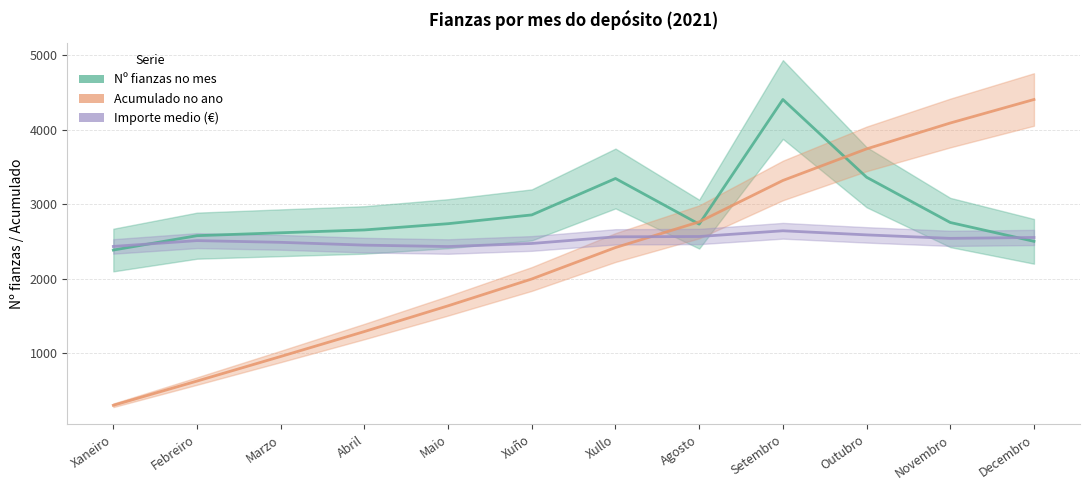

What is the label of the 3rd point from the right?

Outubro